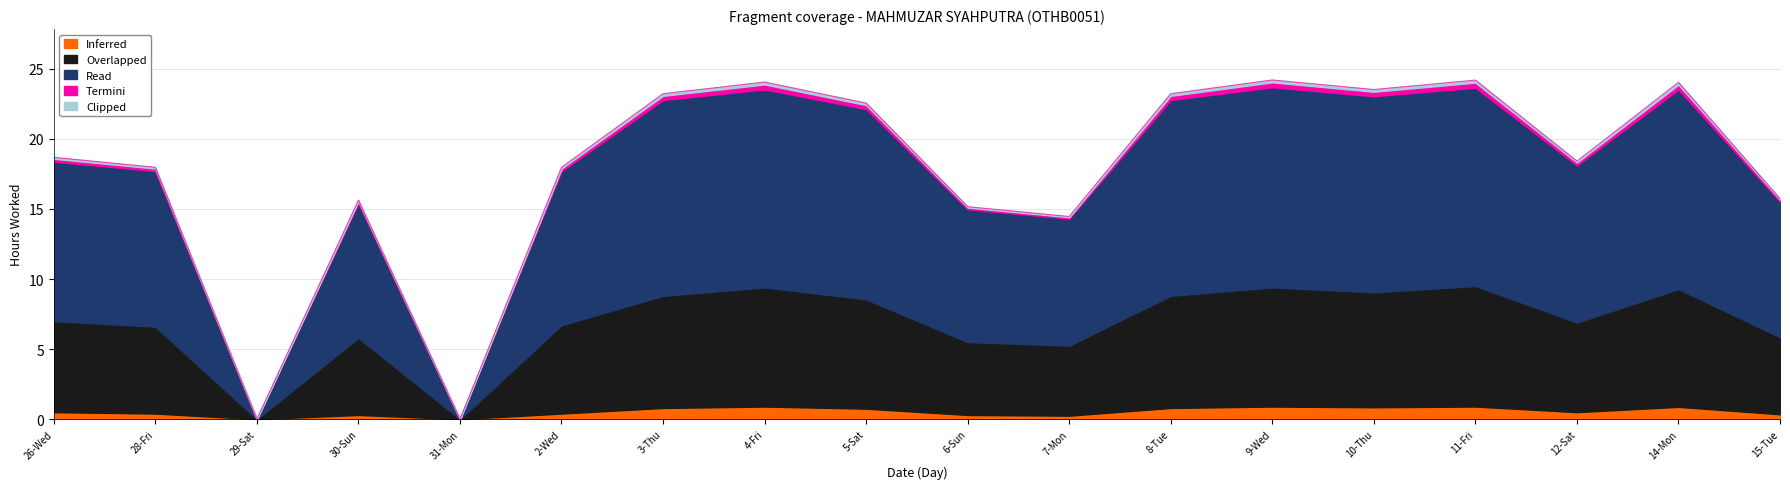

What is the difference between the second highest and second lowest values in the Read series?

14.2